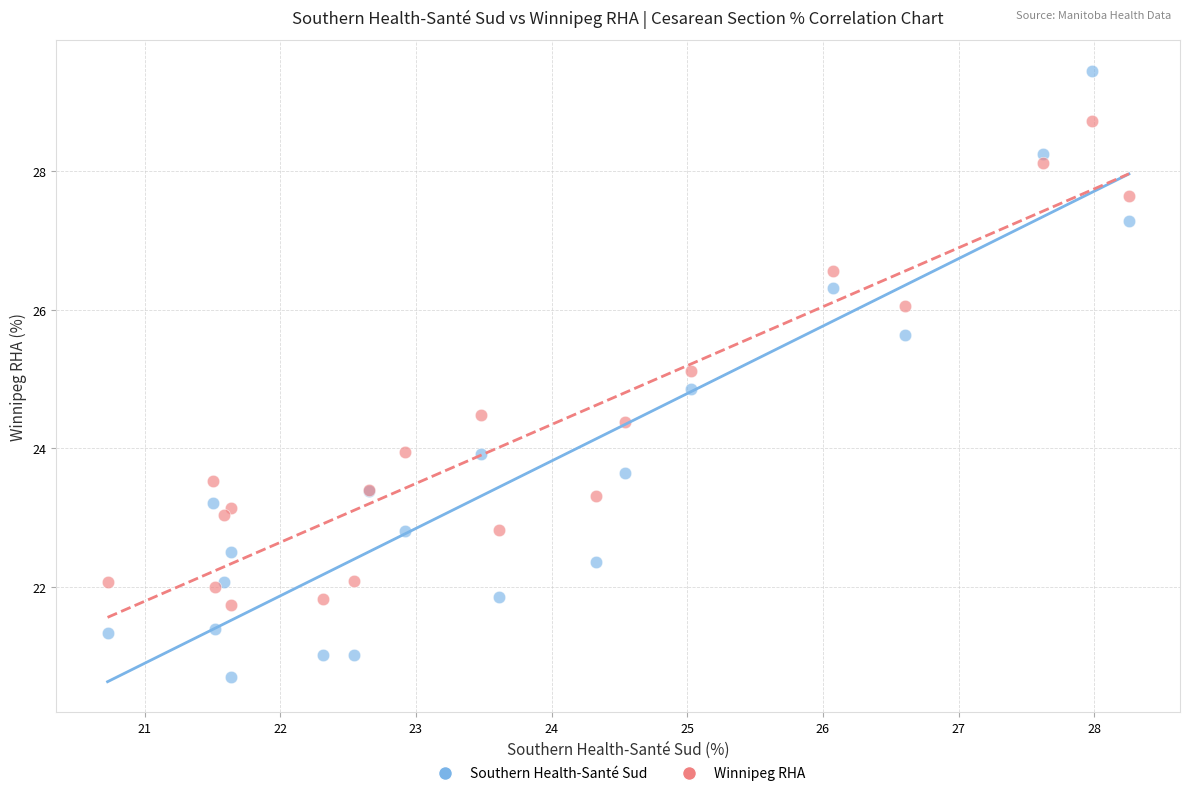

Which series has the largest Y range (max minus min)?

Southern Health-Santé Sud